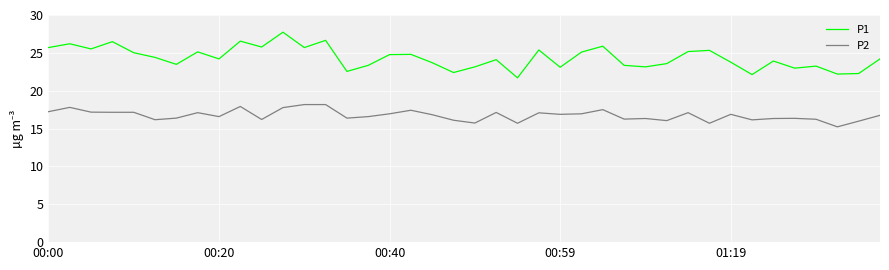

What are all the series names shown in the legend?

P1, P2